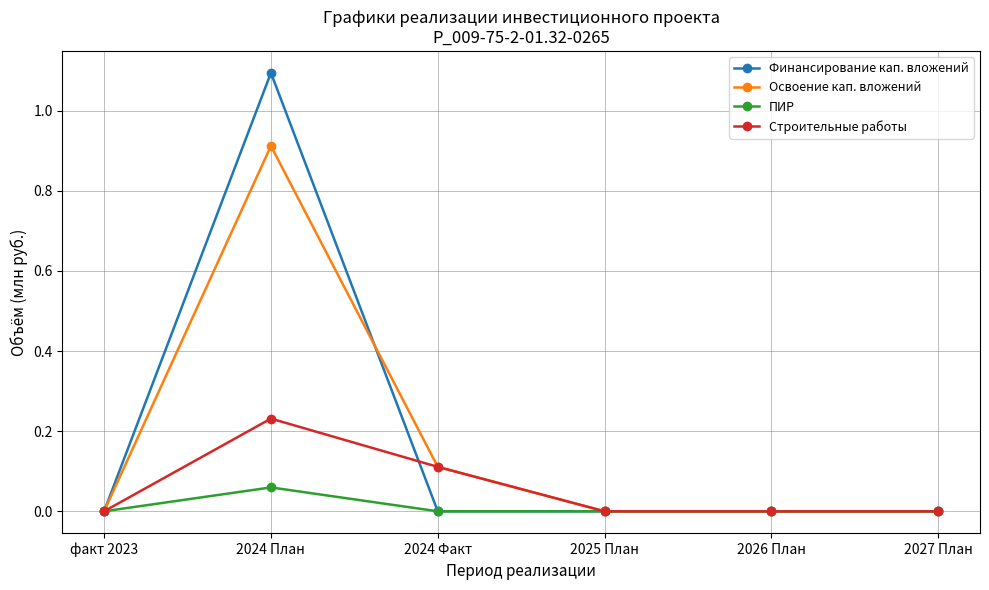

What is the label of the 5th point from the right?

2024 План